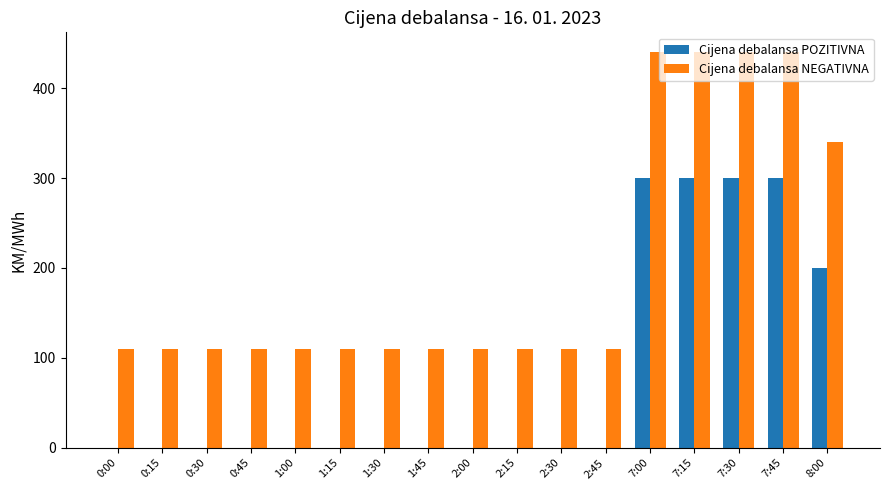

What is the sum of the Cijena debalansa NEGATIVNA values at 7:30 and 8:00?

780.0